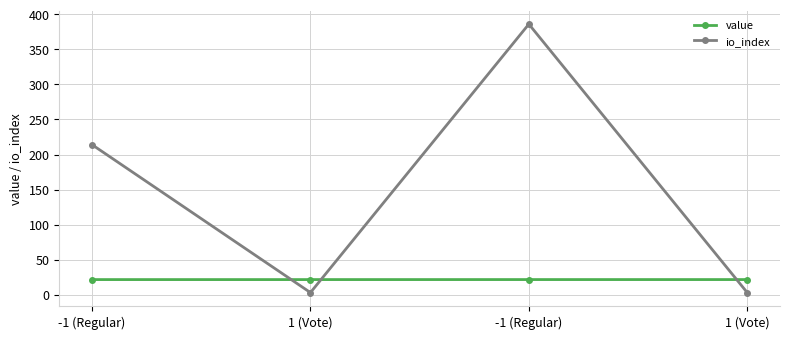

The value series shows 15.0 at 1 (Vote). True or false?

False